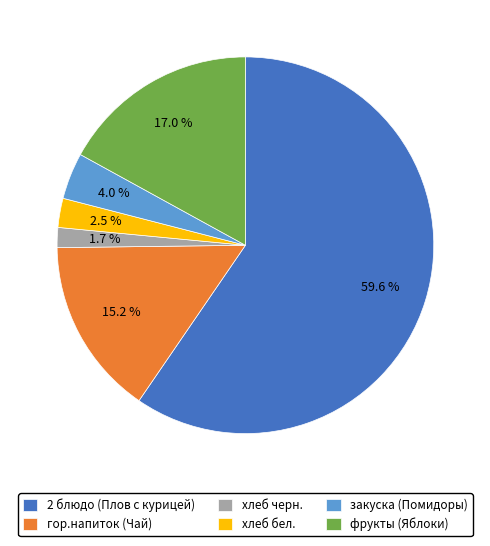

To the nearest percent, what is the difference between the фрукты (Яблоки) and гор.напиток (Чай) slice percentages?

2%